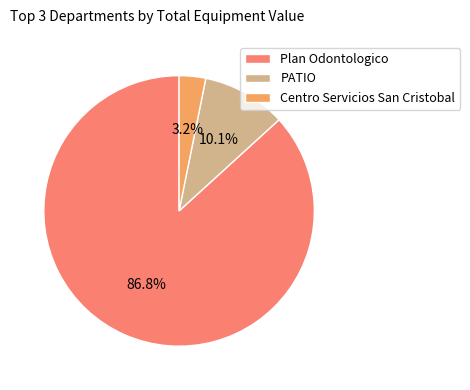

Between Centro Servicios San Cristobal and Plan Odontologico, which is larger?

Plan Odontologico